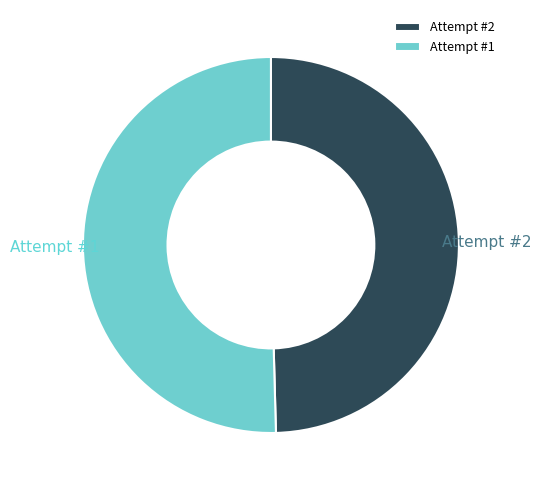

Does any single category account for the majority?

Yes